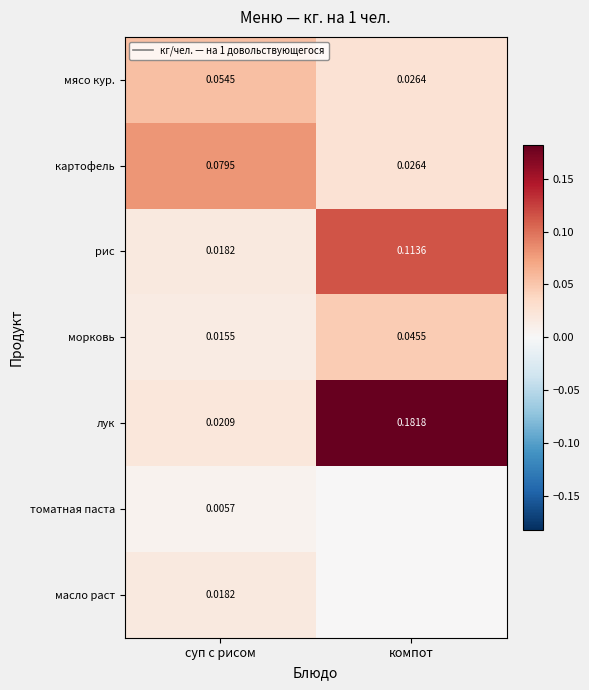

At which label is рис closest to 0?

суп с рисом